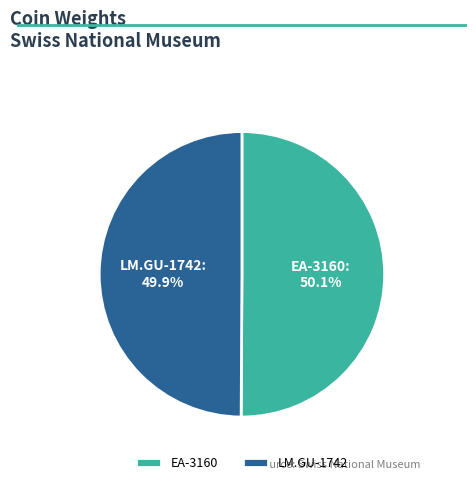

How many slices are in this pie chart?

2